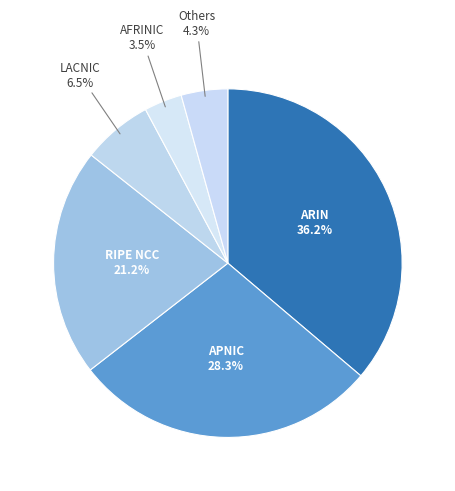

Which category has the biggest portion of the pie?

ARIN